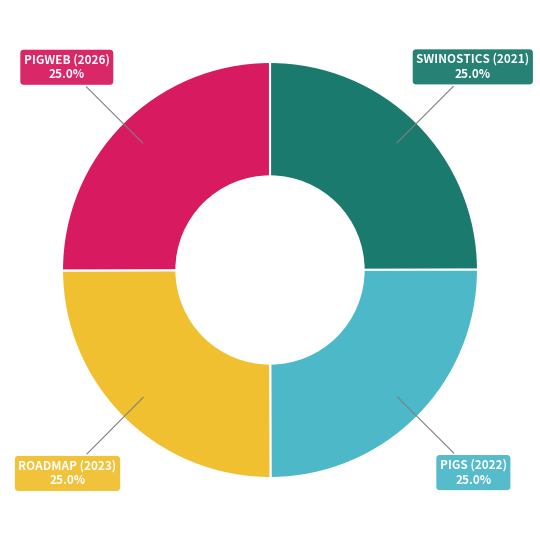

Does any single category account for the majority?

No